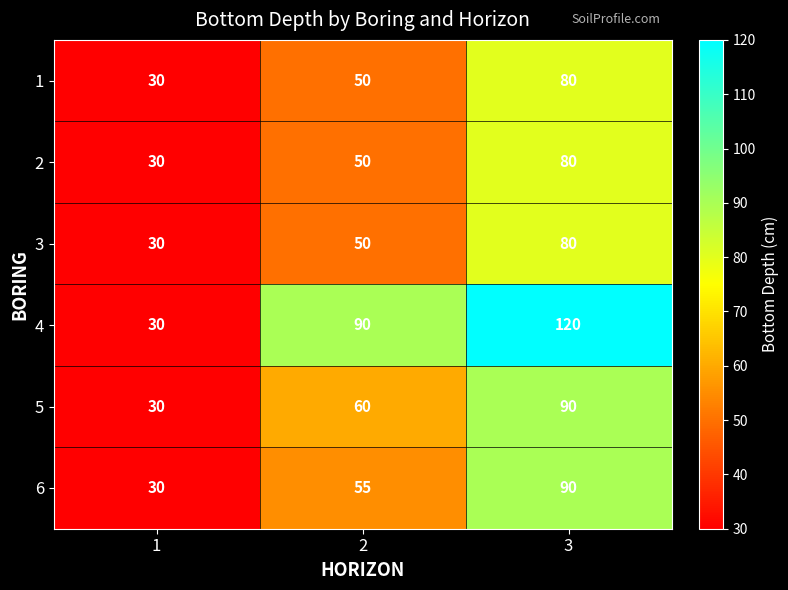

List the labels in order of 4 value, largest first.

3, 2, 1